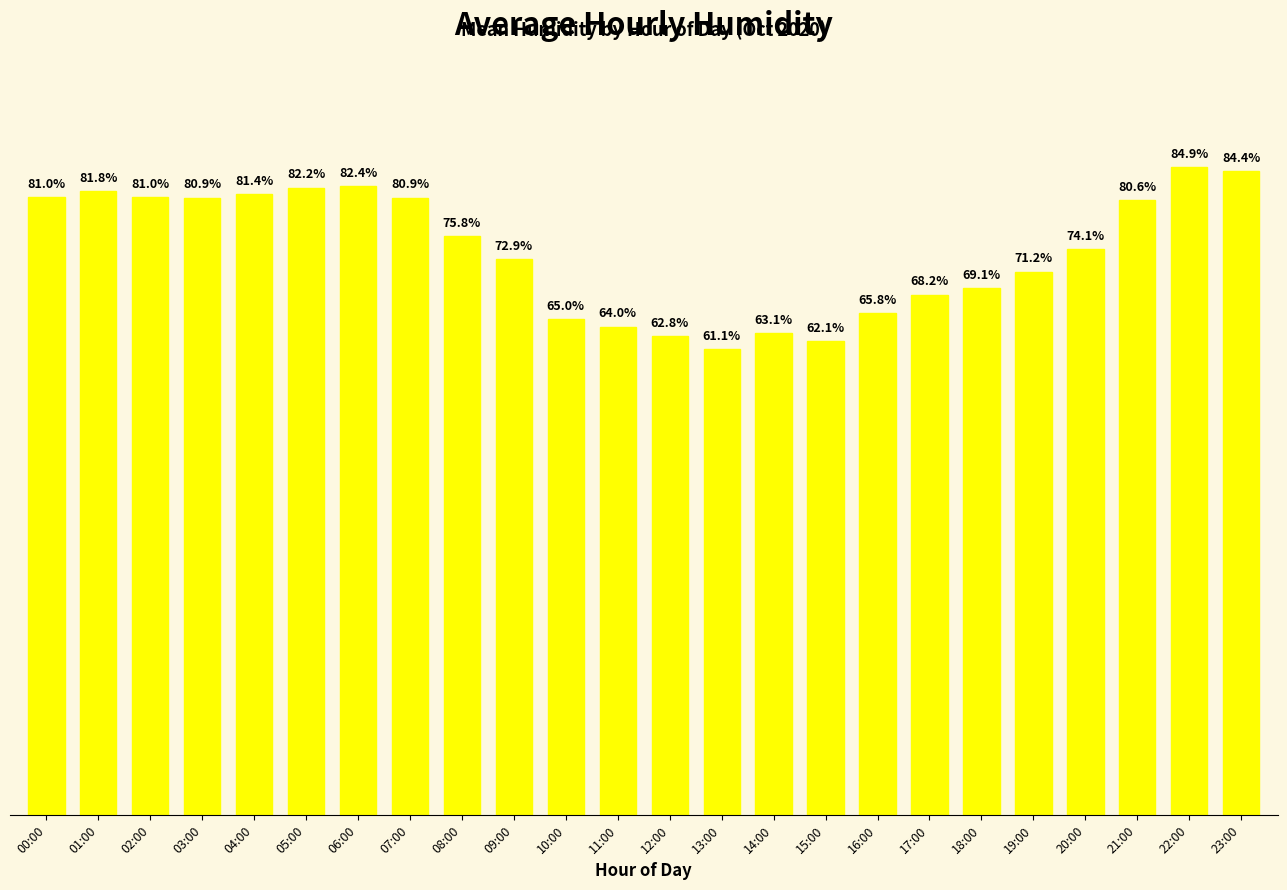

Which label corresponds to the largest value in the chart?

22:00